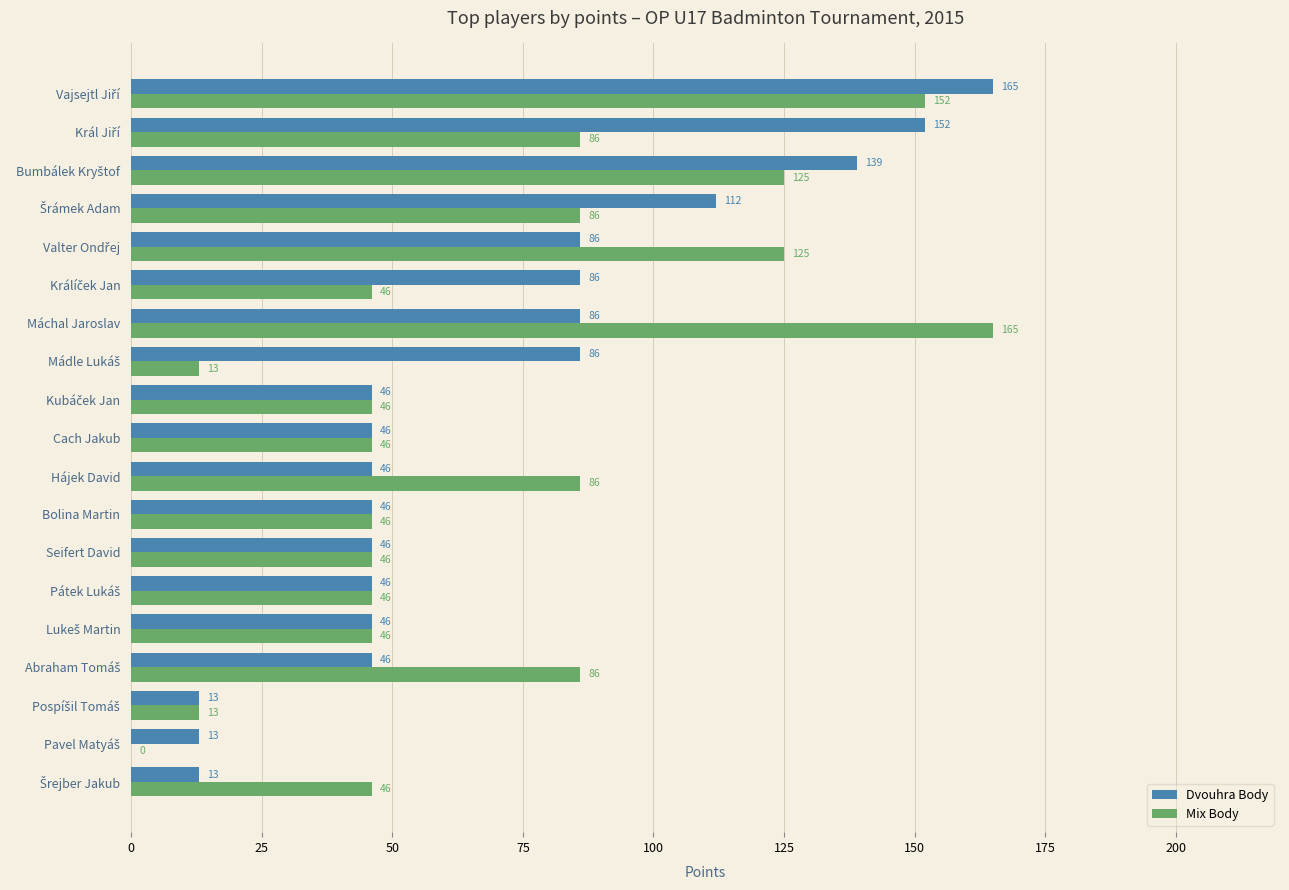

What is the highest value of the Dvouhra Body series?

165